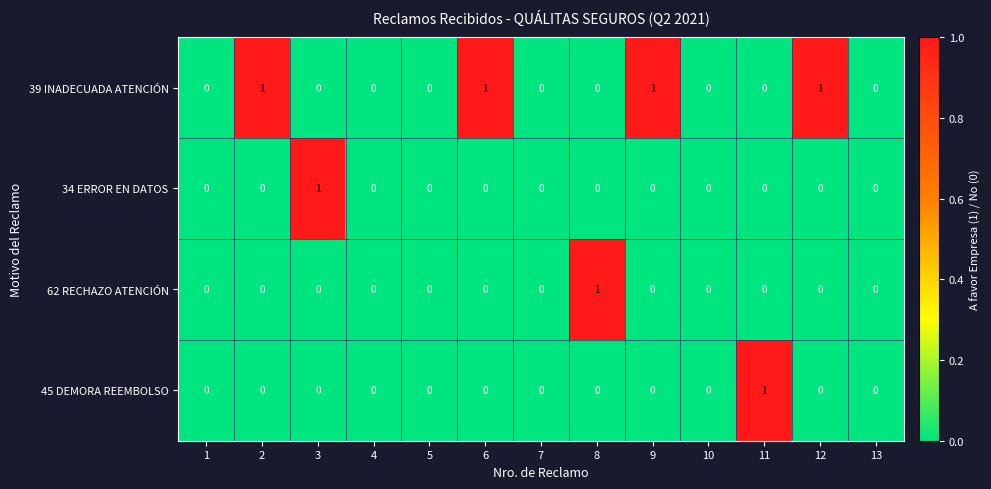

At which label does 62 RECHAZO ATENCIÓN reach its peak?

8